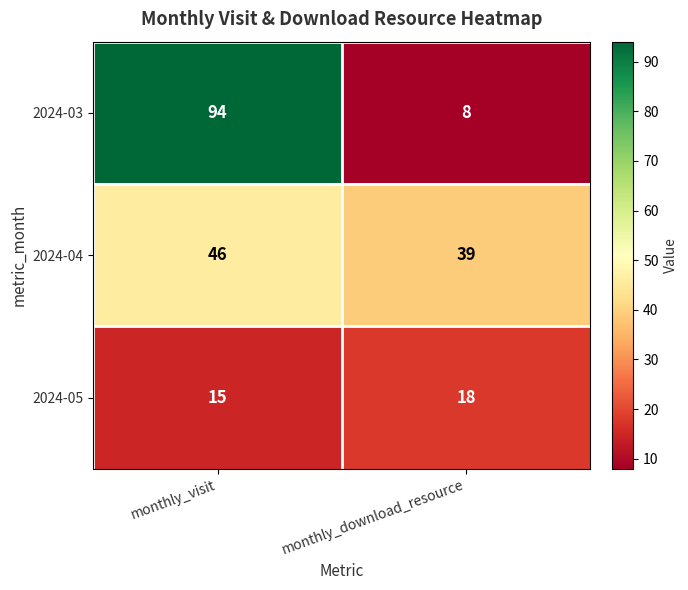

What is the difference between the 2024-05 values at monthly_visit and monthly_download_resource?

3